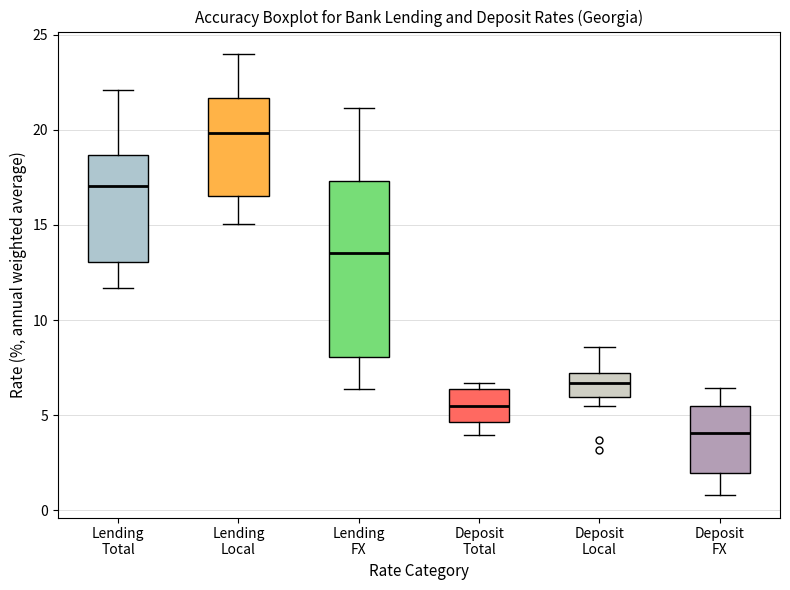

Which box's median line is the highest?

Lending Local